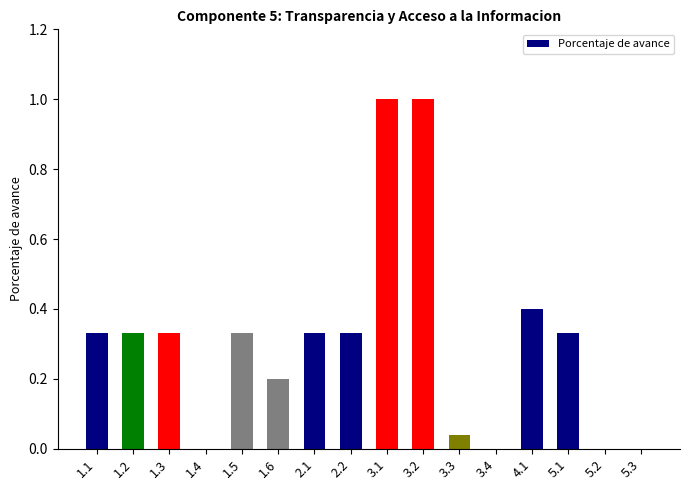

The chart shows a value of -0.4 at 1.4. True or false?

False